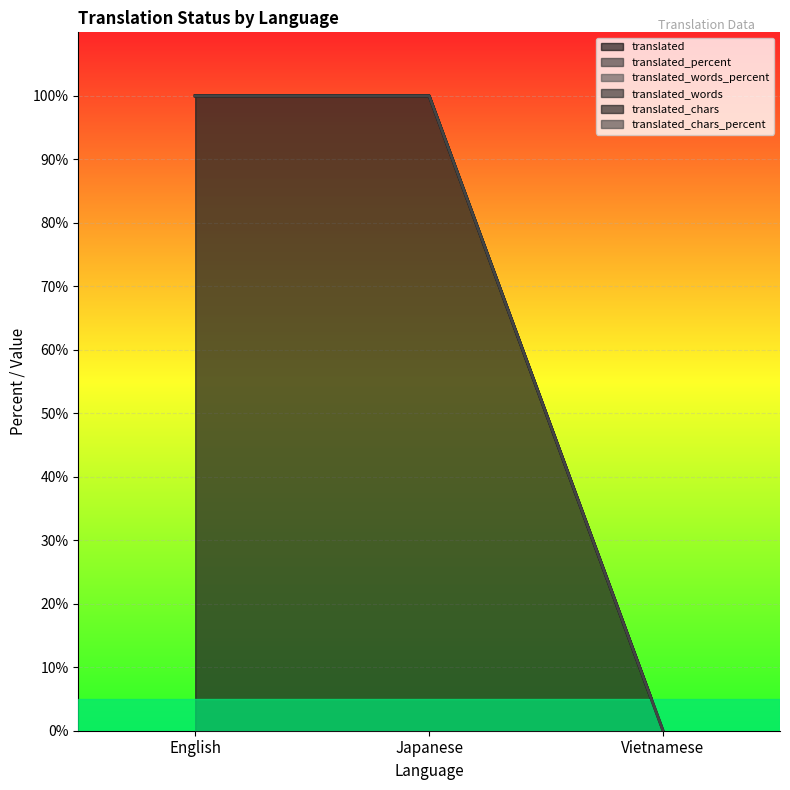

How many data points in translated_words_percent are less than 100?

1